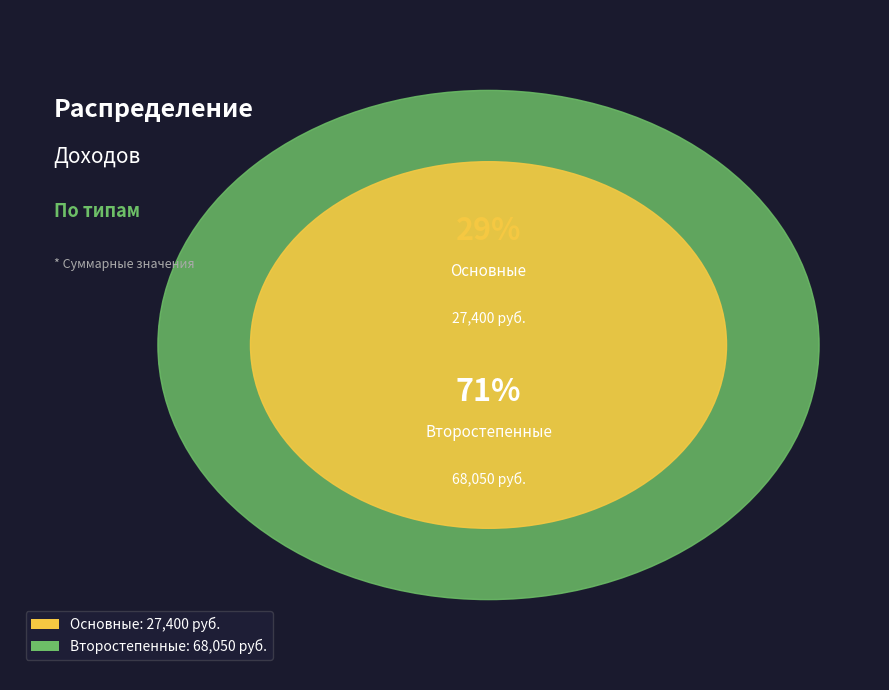

To the nearest percent, what is the difference between the Основные and Второстепенные slice percentages?

43%